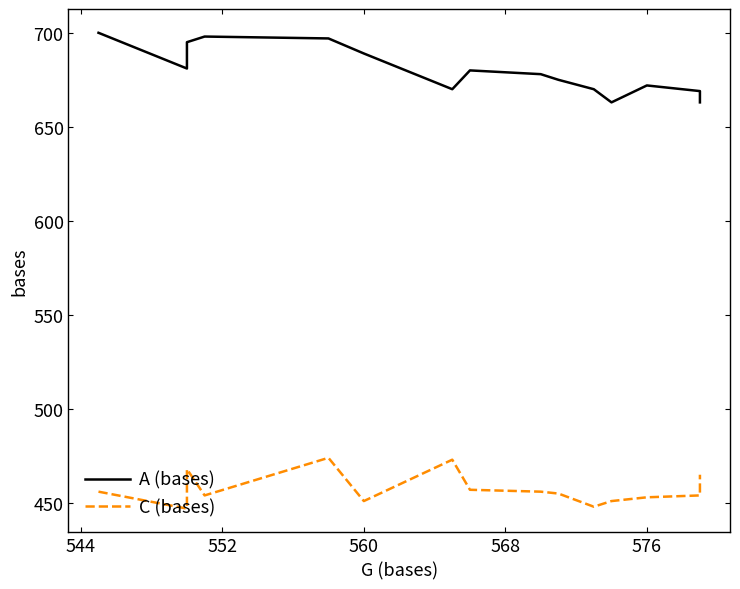

What is the difference between the maximum and second lowest values in the A (bases) series?

37